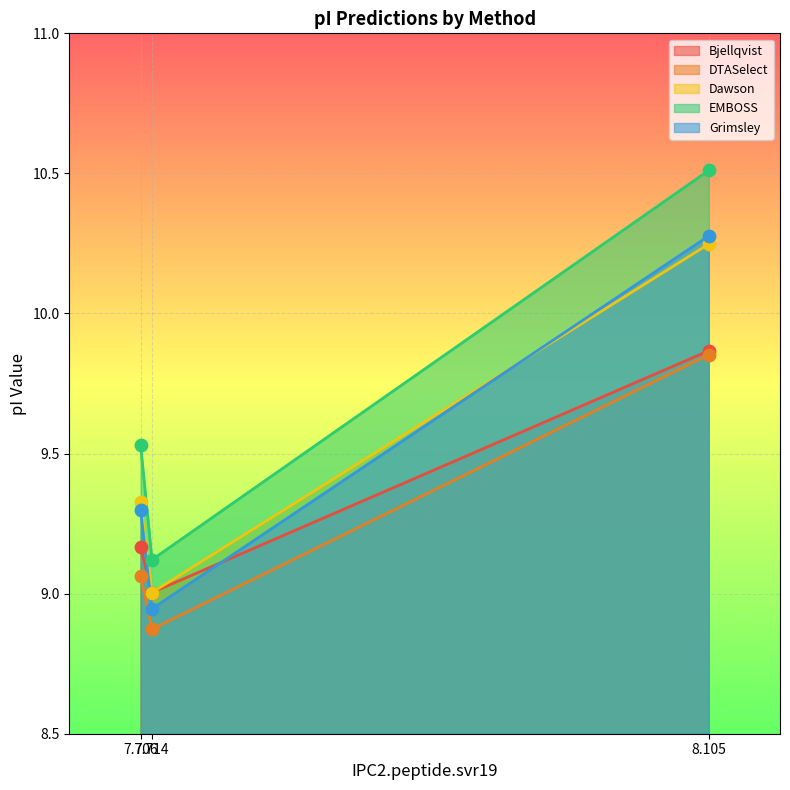

At which category is the sum across all series the highest?

8.105